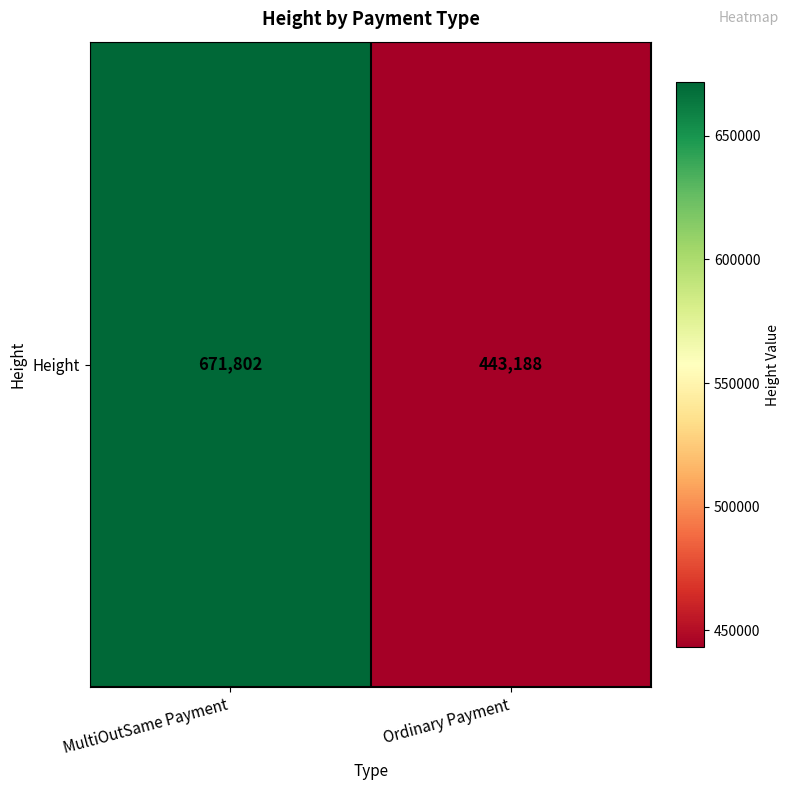

How many data points does each series have?

2